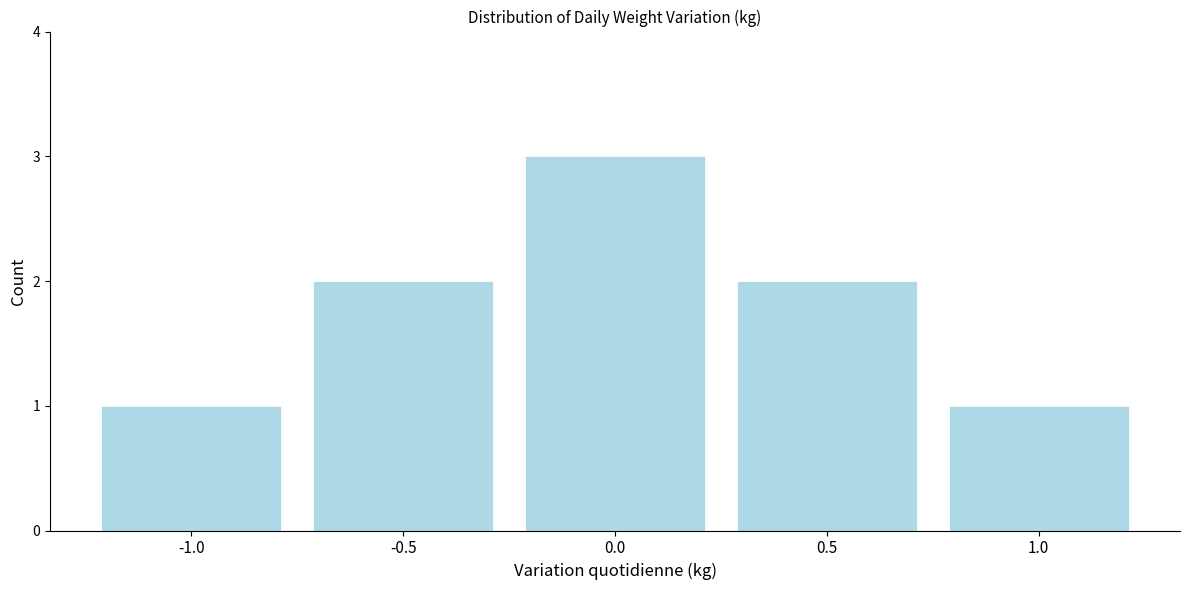

Reading left to right, list all the values displayed in this chart.

1	2	3	2	1